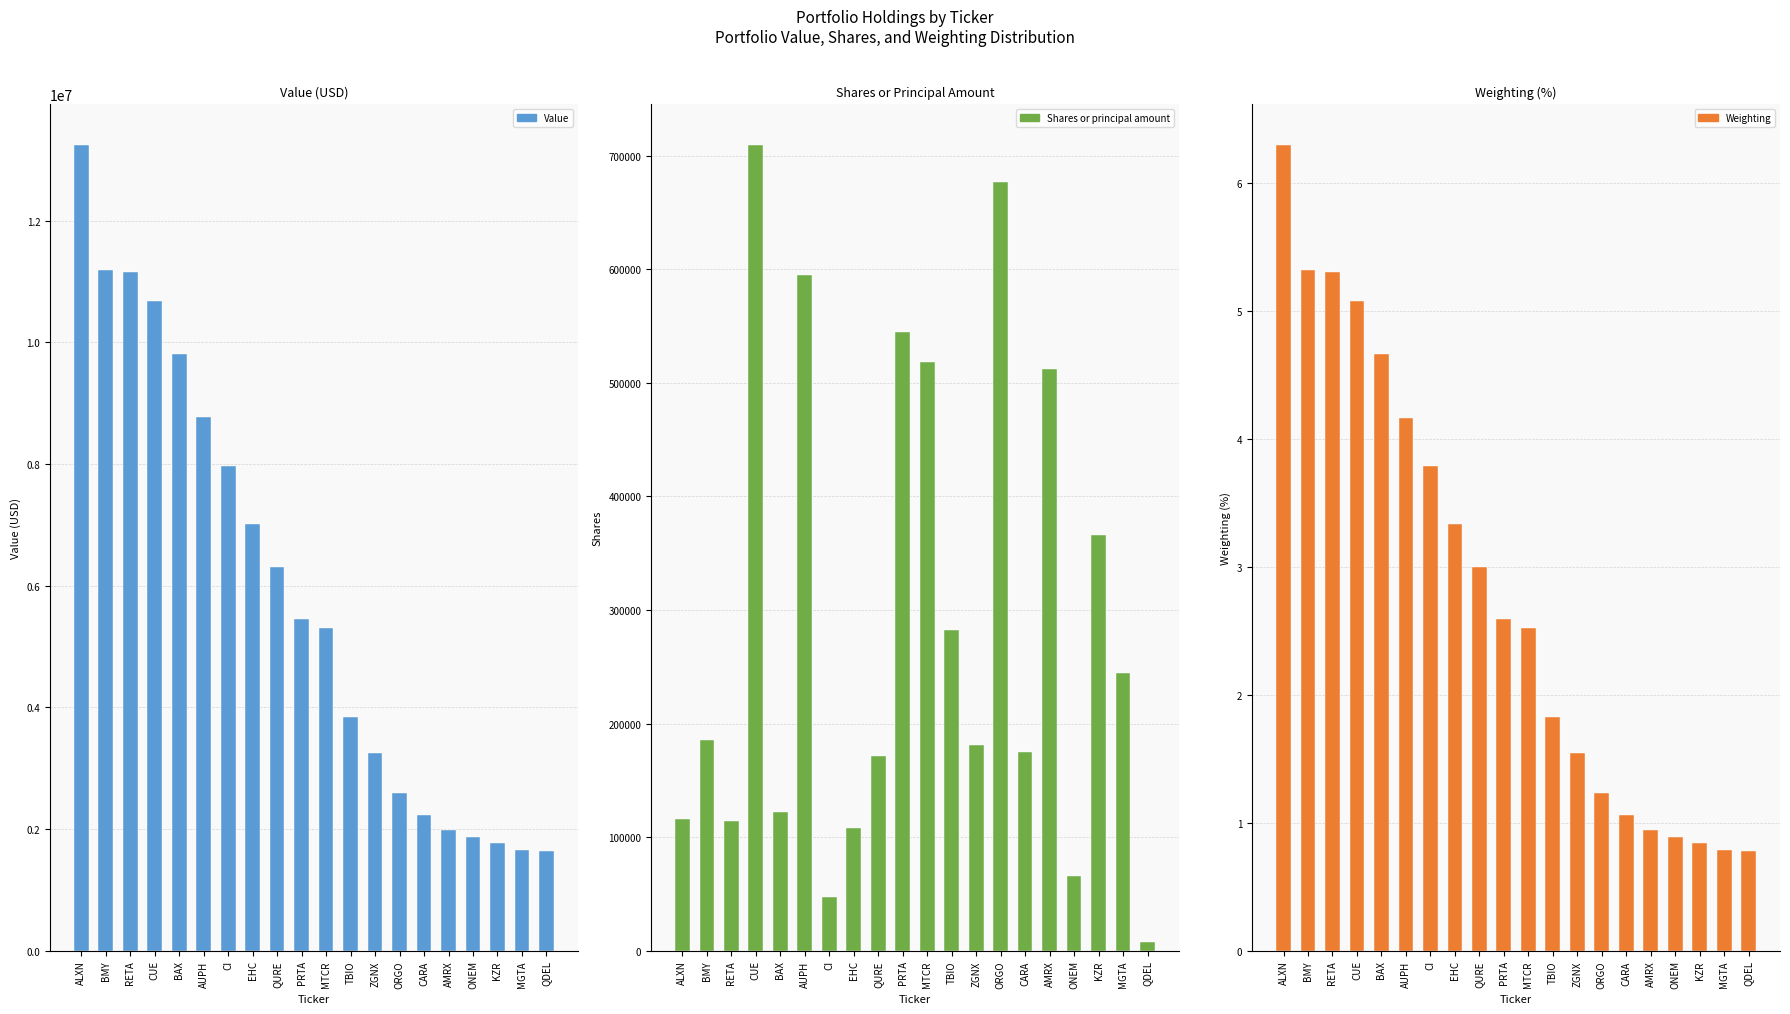

What is the sum of all Shares or principal amount values?

5743522.0